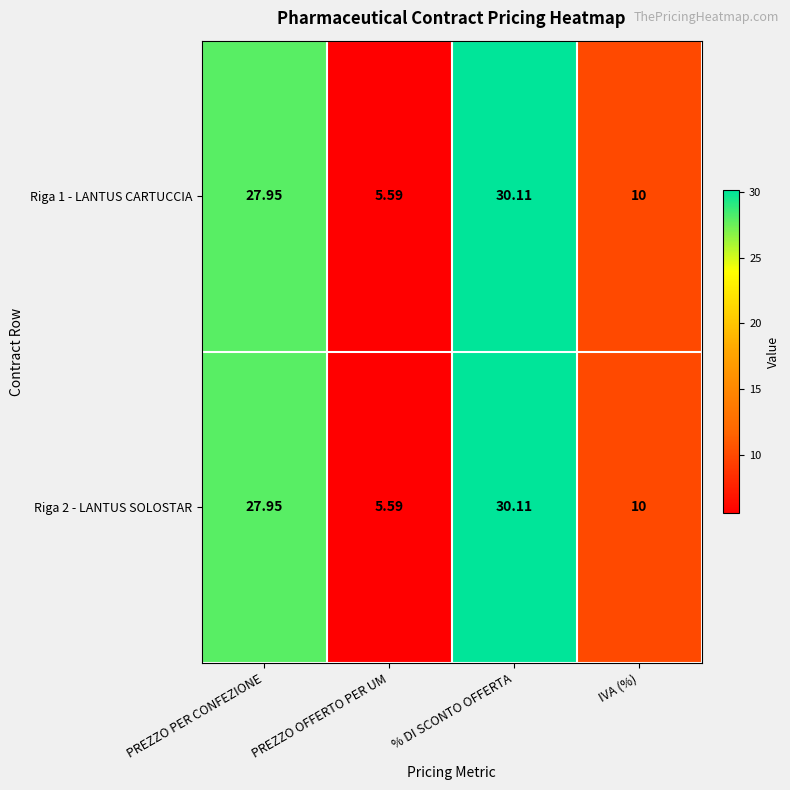

At which category is the sum across all series the highest?

% DI SCONTO OFFERTA